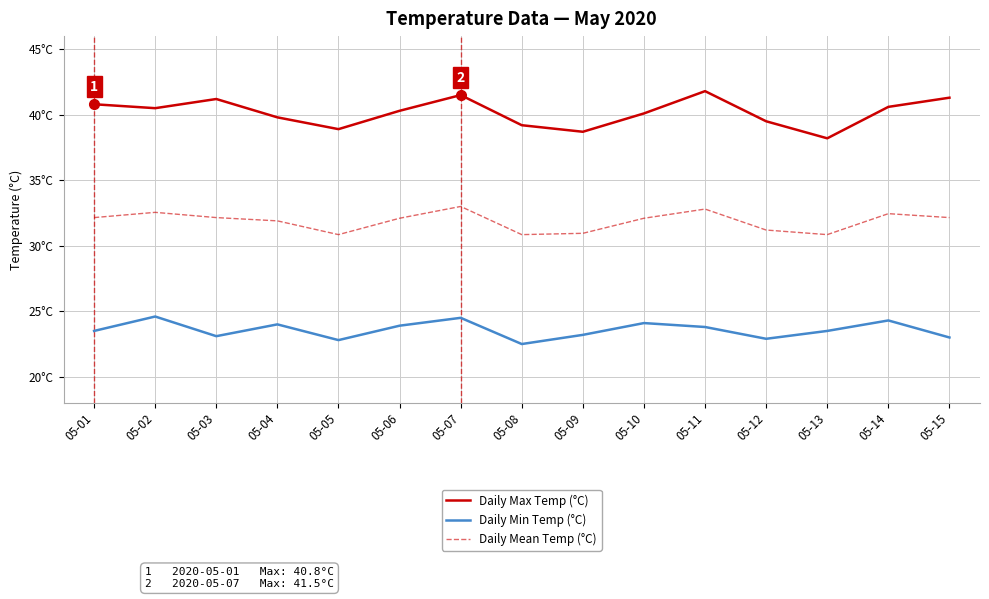

What is the maximum value for Daily Min Temp (°C)?

24.6